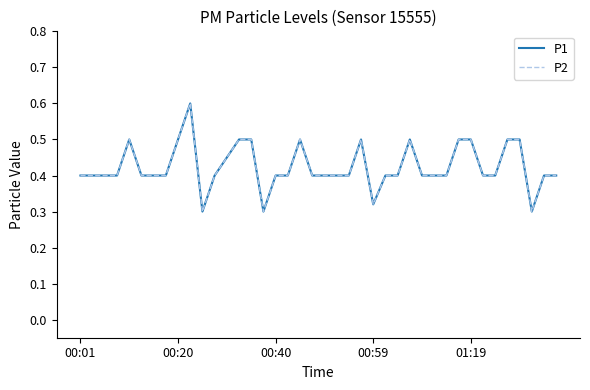

At how many categories does at least one series exceed 0?

40